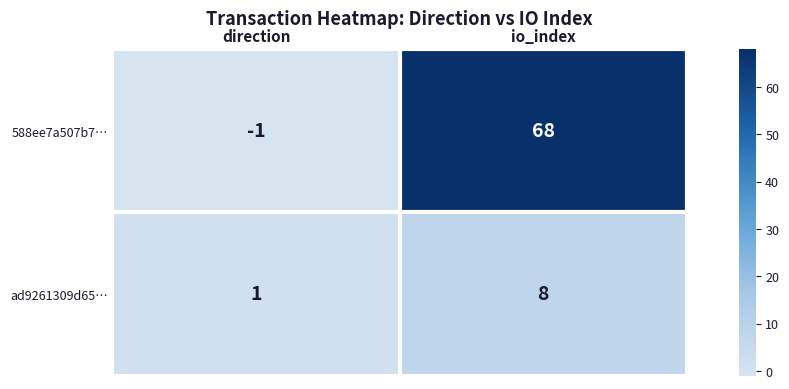

Which series has the largest total across all categories?

588ee7a507b7…